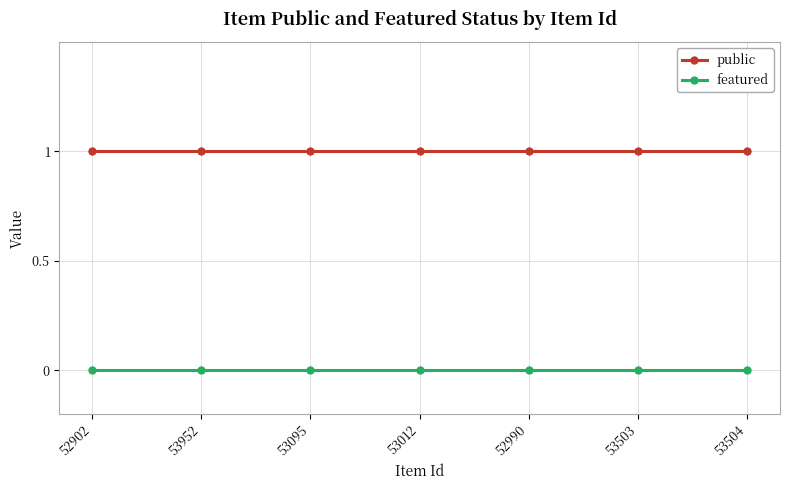

True or false: public and featured cross at least once.

False